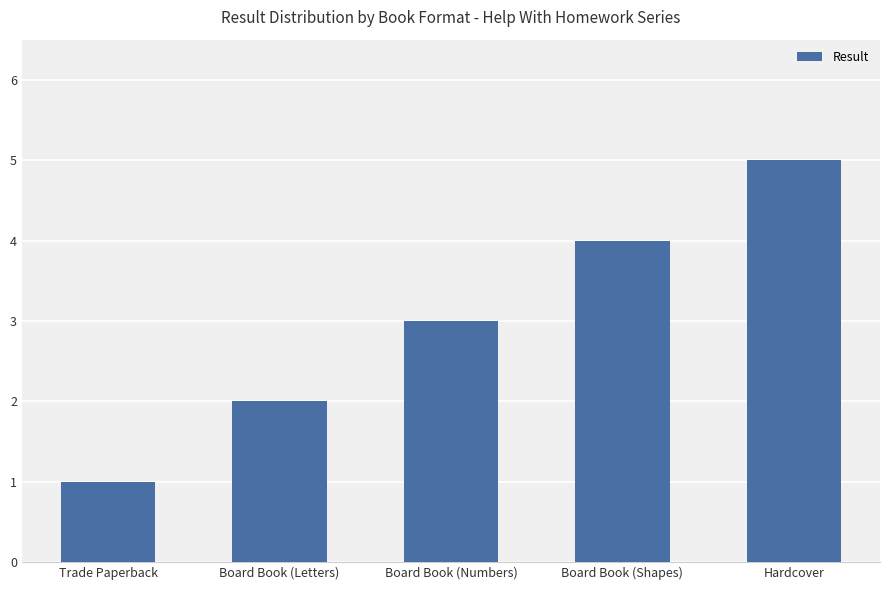

How many values are below 3?

2